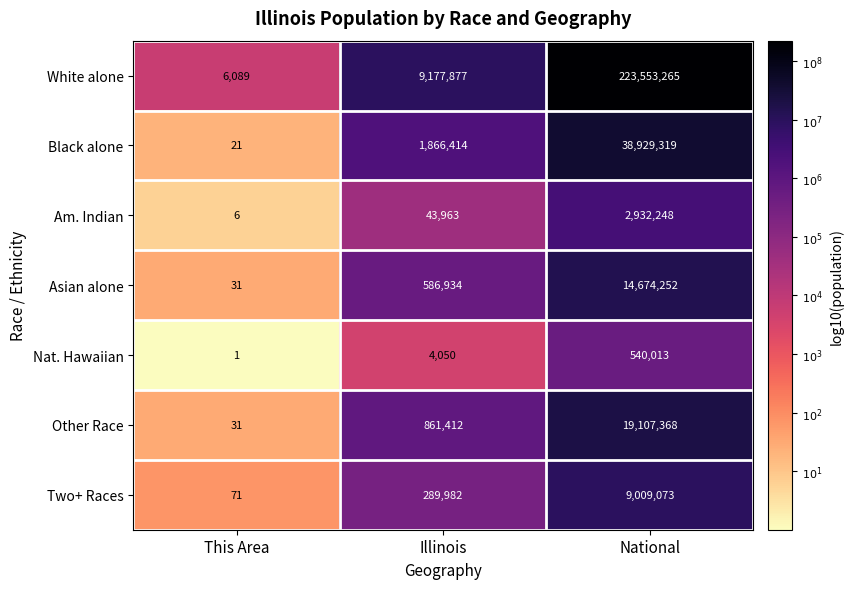

Reading left to right, list all the values displayed in this chart.

White alone: This Area=6089	Illinois=9177877	National=223553265
Black alone: This Area=21	Illinois=1866414	National=38929319
Am. Indian: This Area=6	Illinois=43963	National=2932248
Asian alone: This Area=31	Illinois=586934	National=14674252
Nat. Hawaiian: This Area=1	Illinois=4050	National=540013
Other Race: This Area=31	Illinois=861412	National=19107368
Two+ Races: This Area=71	Illinois=289982	National=9009073